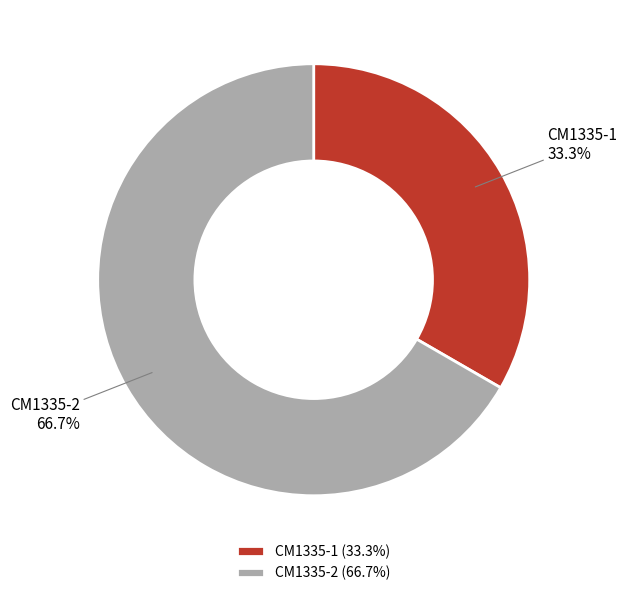

What is the majority slice?

CM1335-2